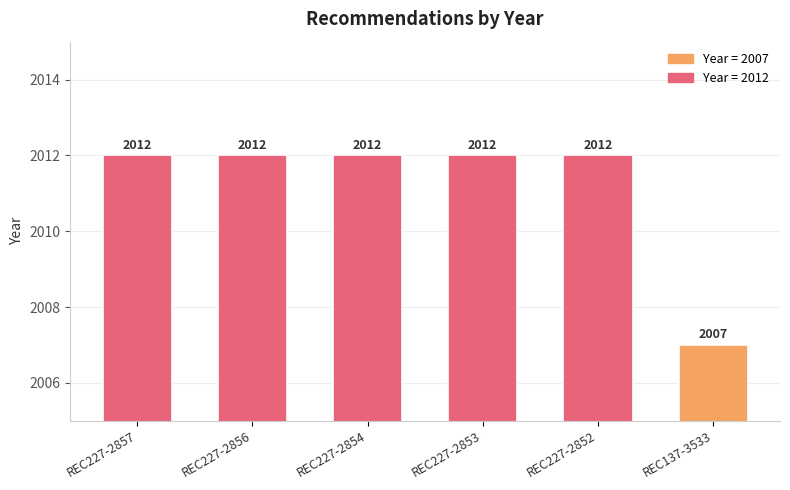

Which label corresponds to the smallest value in the chart?

REC137-3533